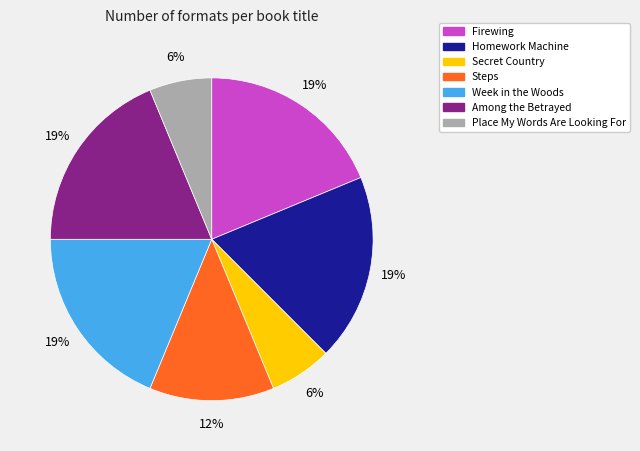

How many segments does this pie chart have?

7